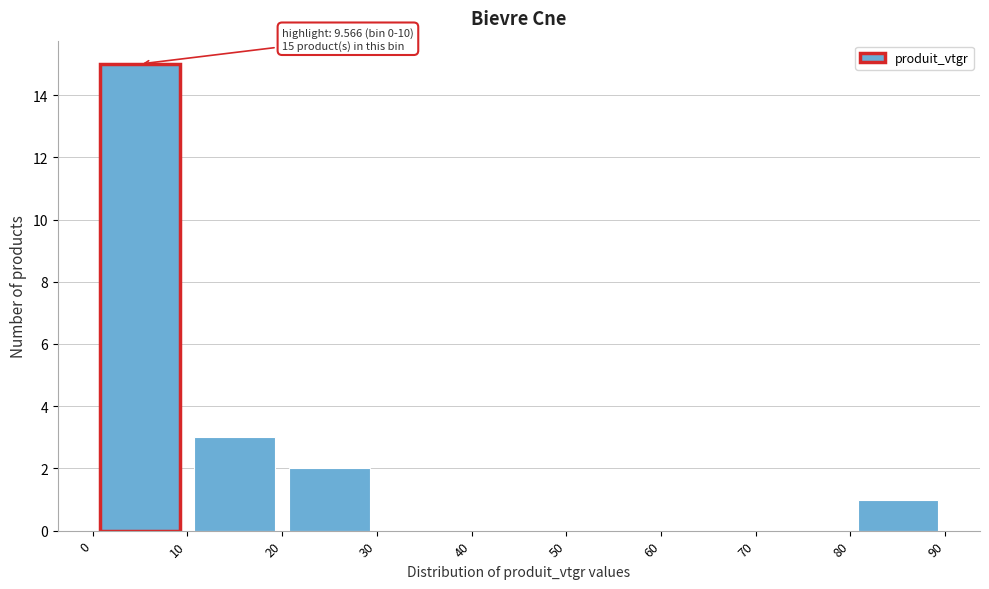

Which range on the x-axis has the tallest bar?

0 to 10